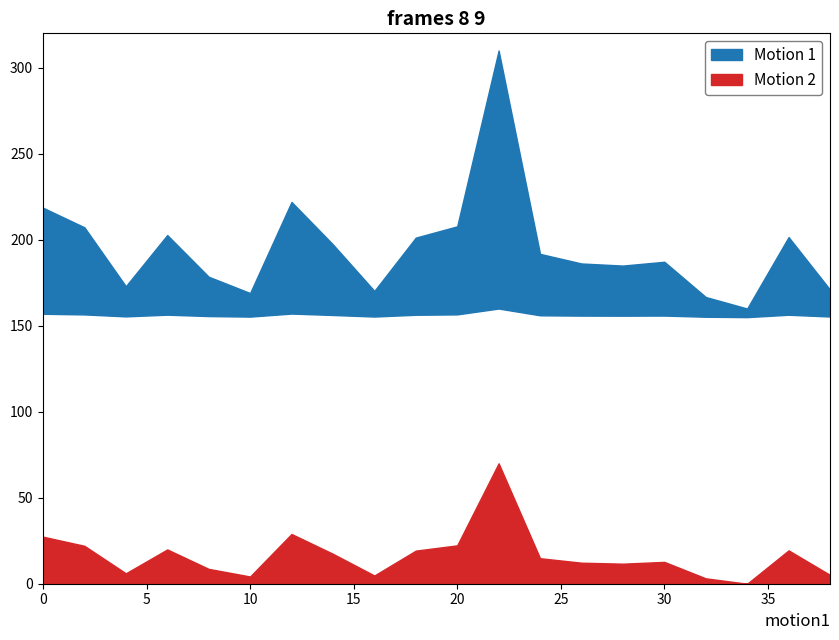

True or false: intensity(dBm) and second cross at least once.

False